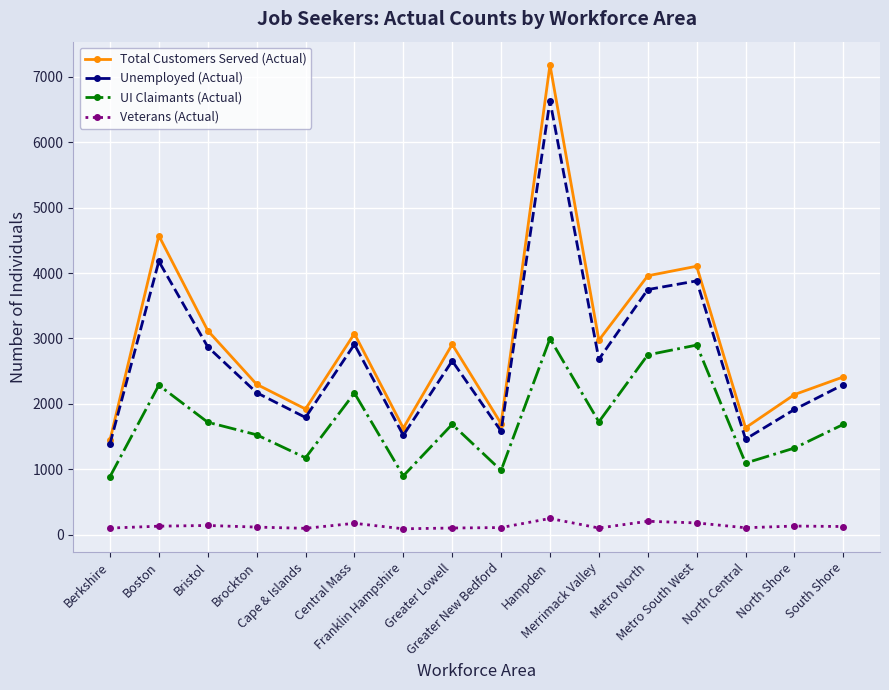

True or false: Veterans (Actual) and UI Claimants (Actual) intersect in this chart.

False